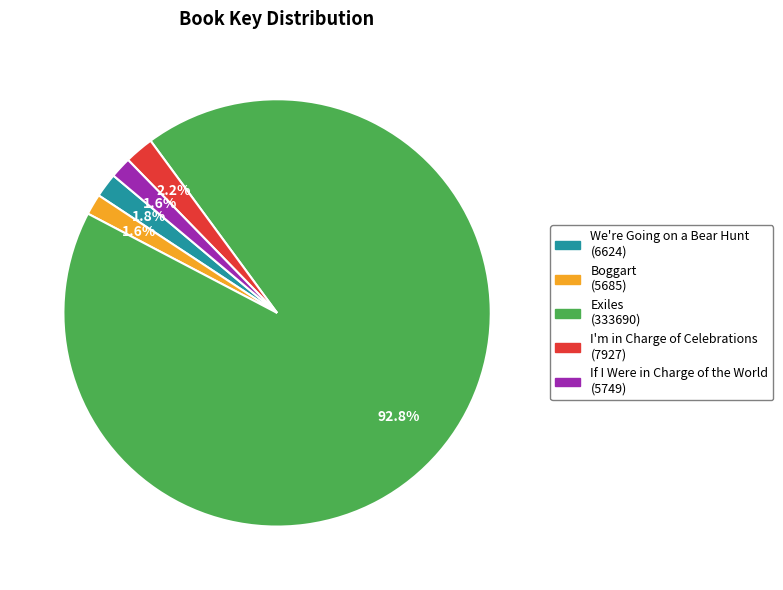

To the nearest percent, what is the difference between the largest and smallest slice percentages?

91%